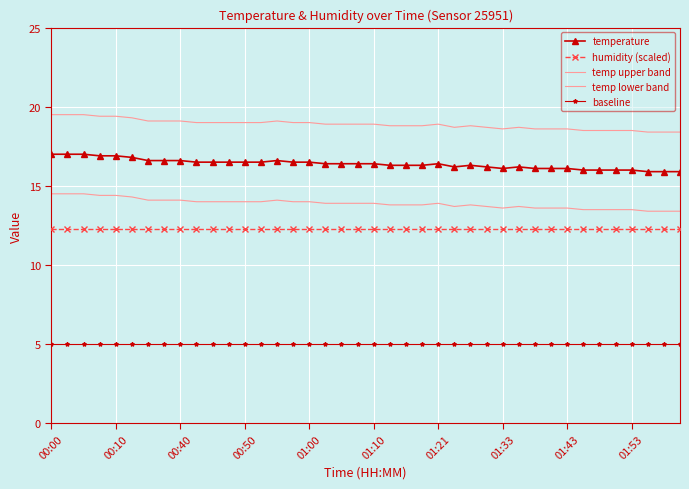

What is the difference between the second highest and minimum values in the temperature series?

1.1